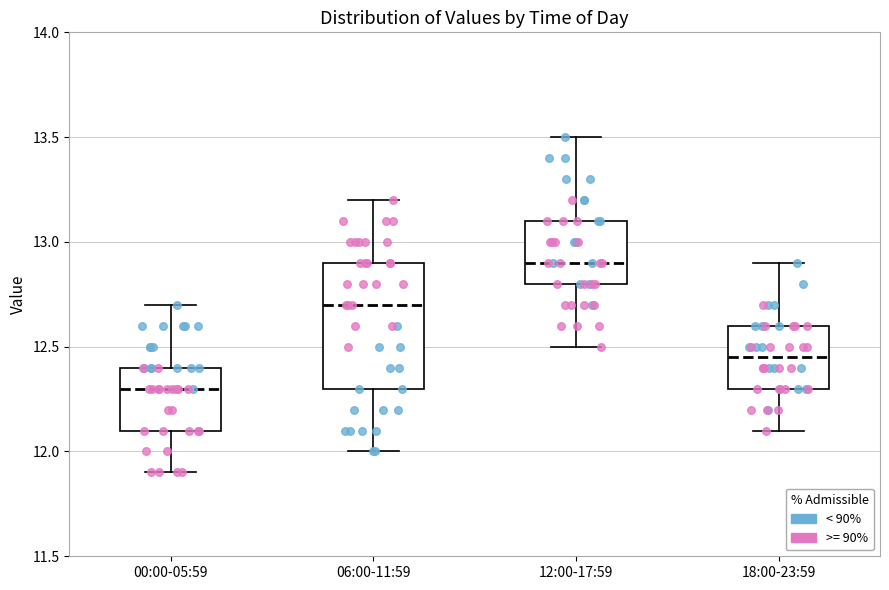

Reading left to right, transcribe this box plot: for each box, give where its median line is, the range the box spans, and where its two whiskers end, as read against the y-axis. The values are not printed on the chart, so give them approximately, as read against the axis.

00:00-05:59: median 12.30, box 12.10 to 12.40, whiskers 11.90 to 12.70
06:00-11:59: median 12.70, box 12.30 to 12.90, whiskers 12.00 to 13.20
12:00-17:59: median 12.90, box 12.80 to 13.10, whiskers 12.50 to 13.50
18:00-23:59: median 12.45, box 12.30 to 12.60, whiskers 12.10 to 12.90